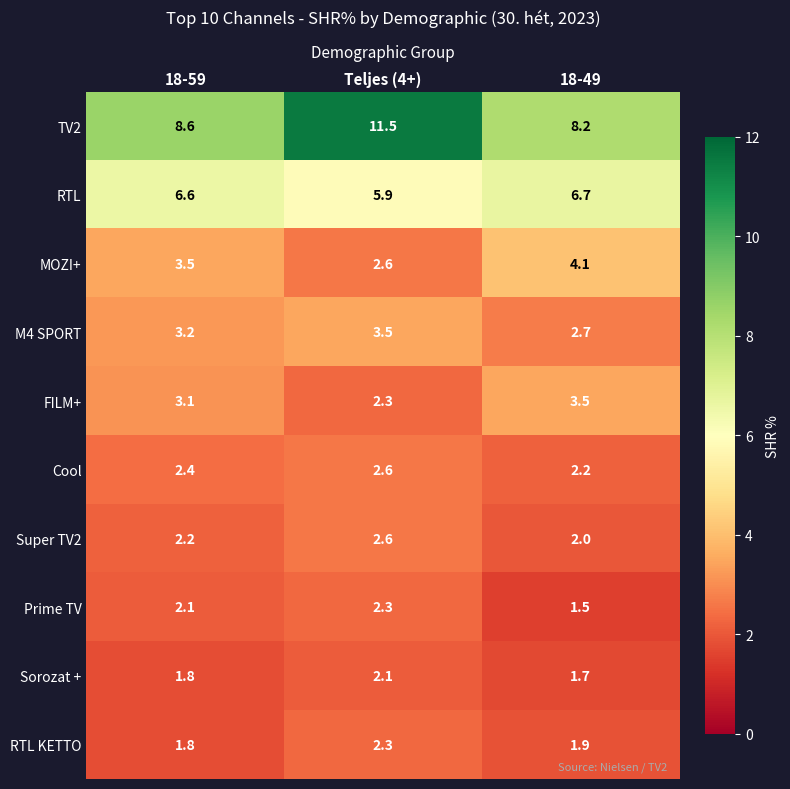

List the labels in order of Sorozat + value, smallest first.

18-49, 18-59, Teljes (4+)